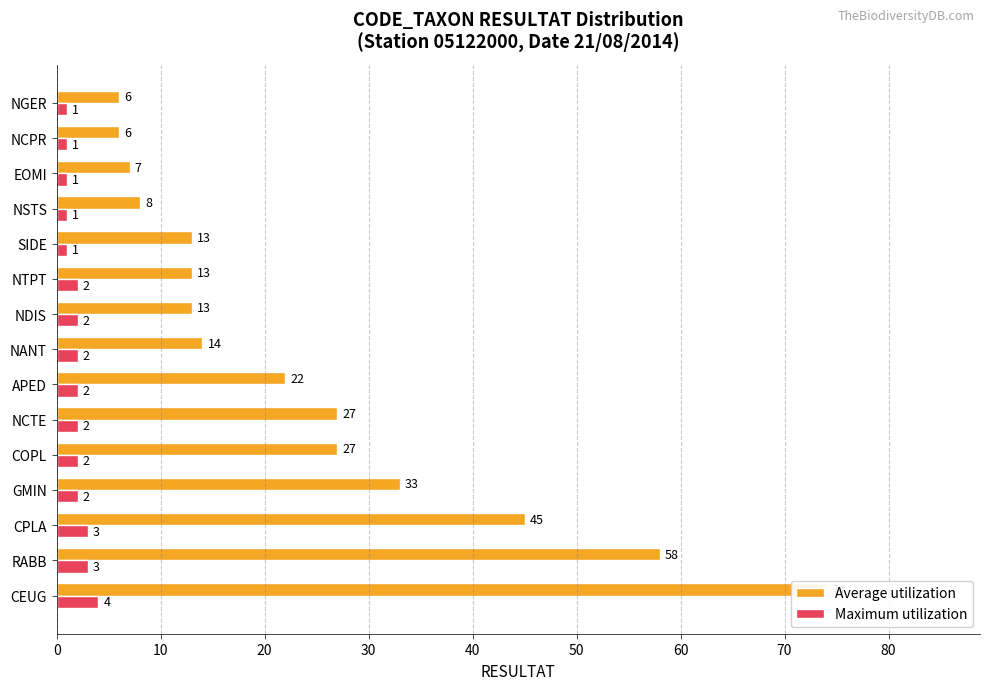

What is the lowest value of the Average utilization series?

6